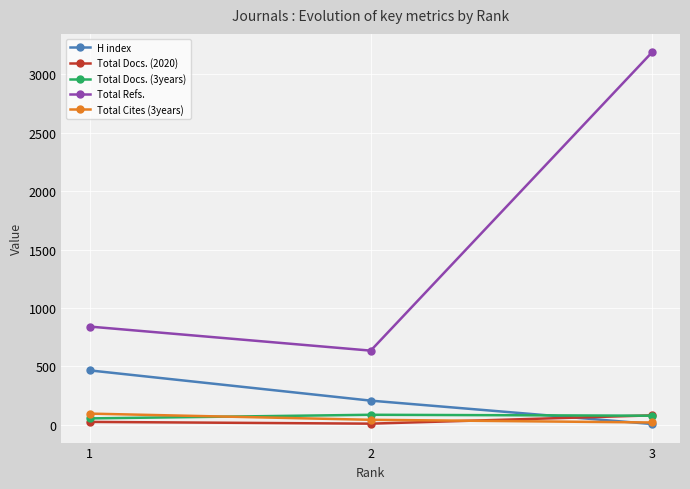

The value of Total Cites (3years) at 2 is 43. True or false?

True